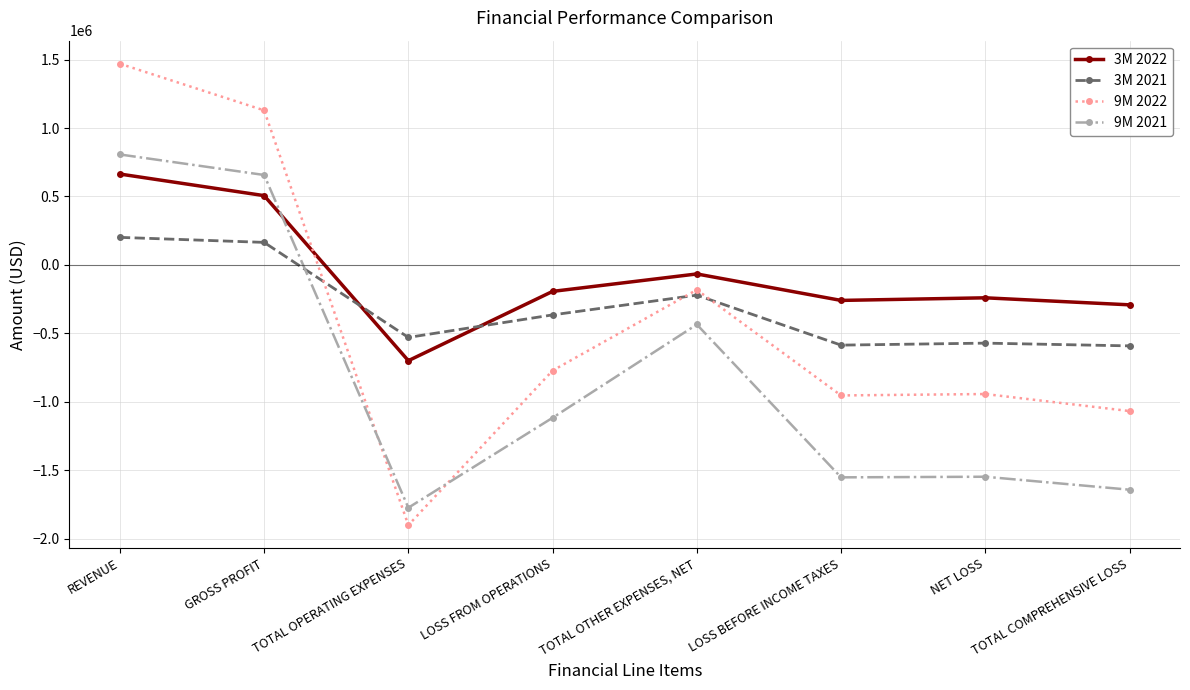

What is the total value across all series at LOSS BEFORE INCOME TAXES?

-3349938